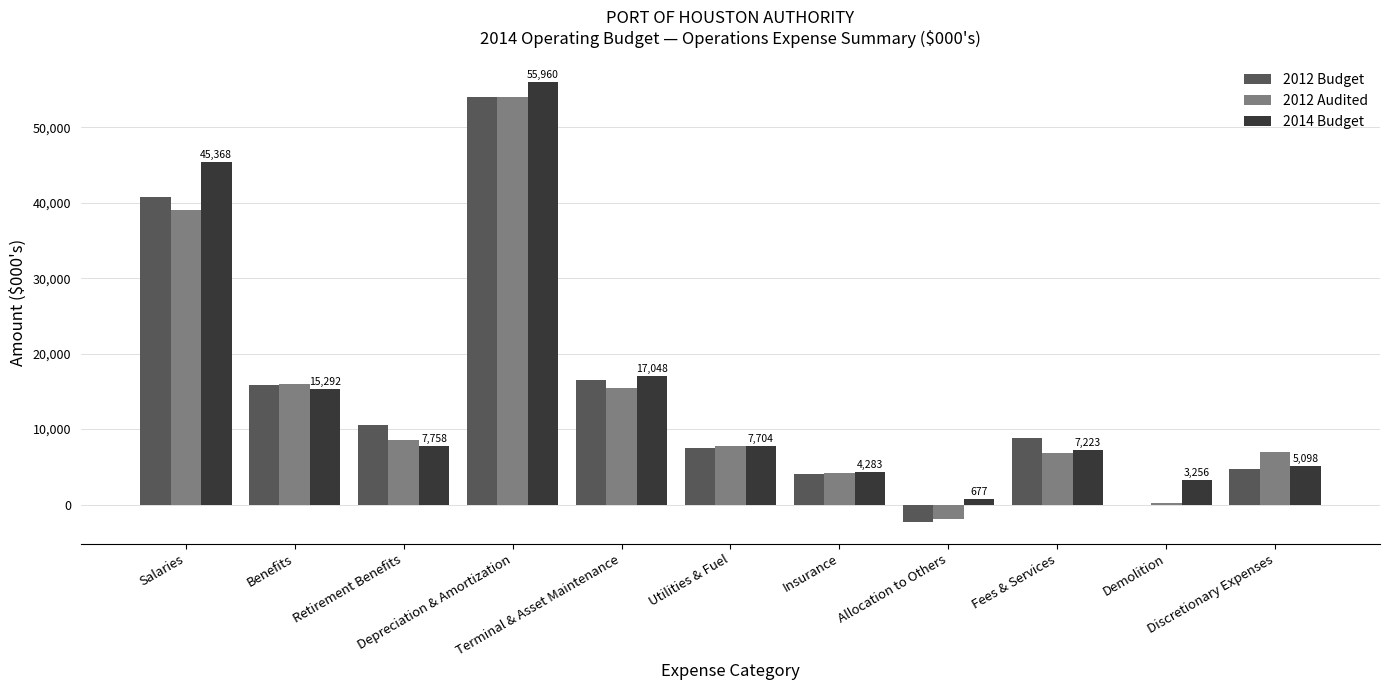

What is the sum of all 2014 Budget values?

169667